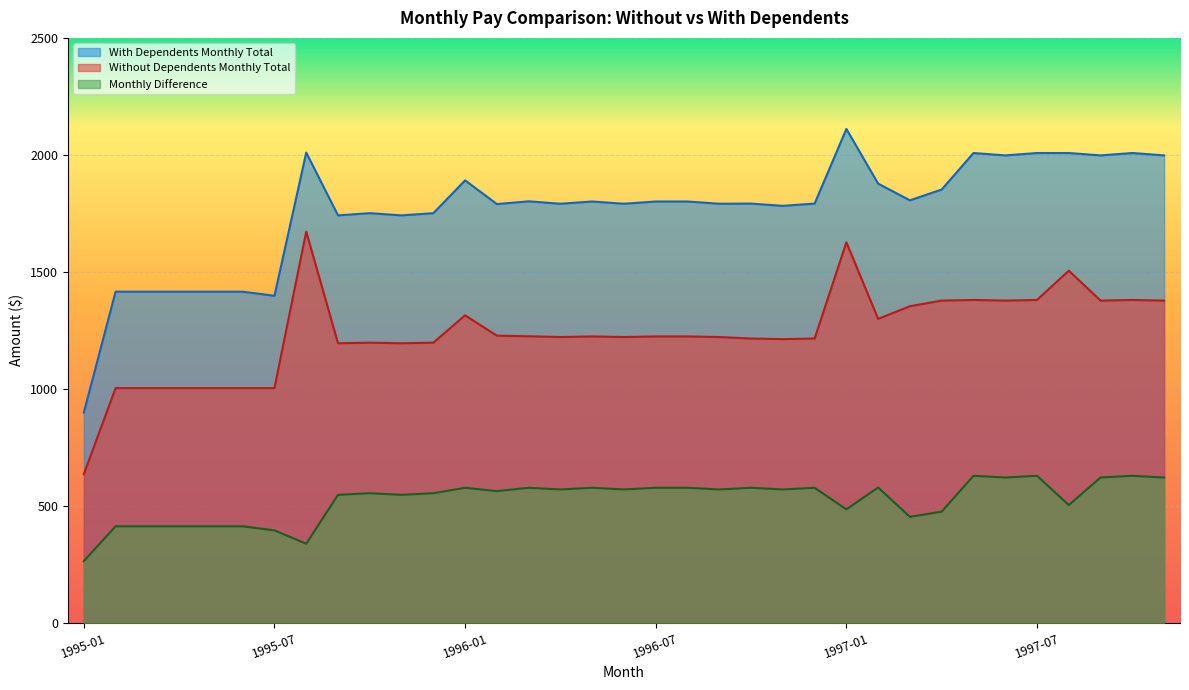

True or false: Without Dependents Monthly Total and Monthly Difference cross at least once.

False